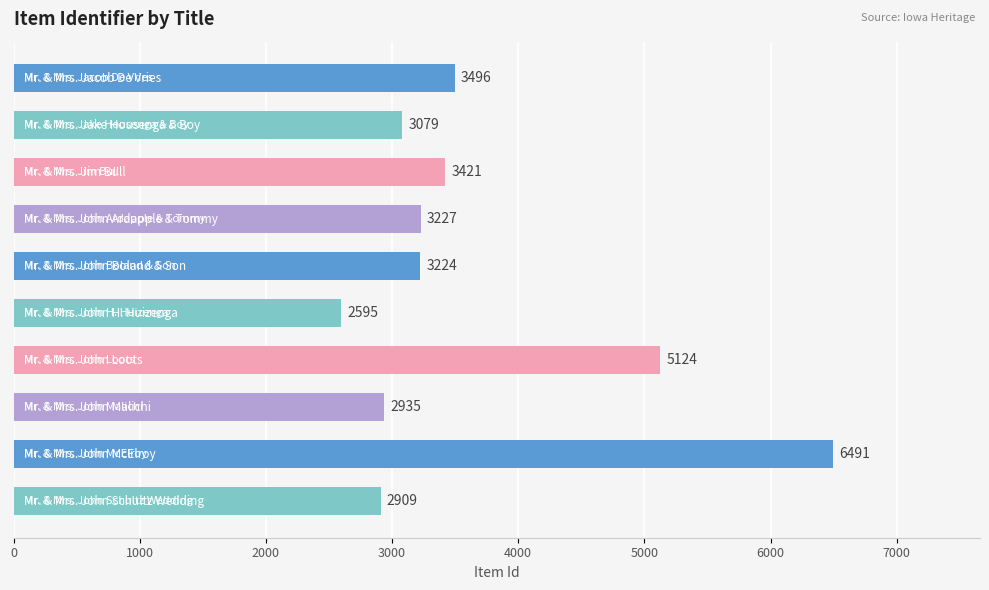

Does the chart contain stacked bars?

No